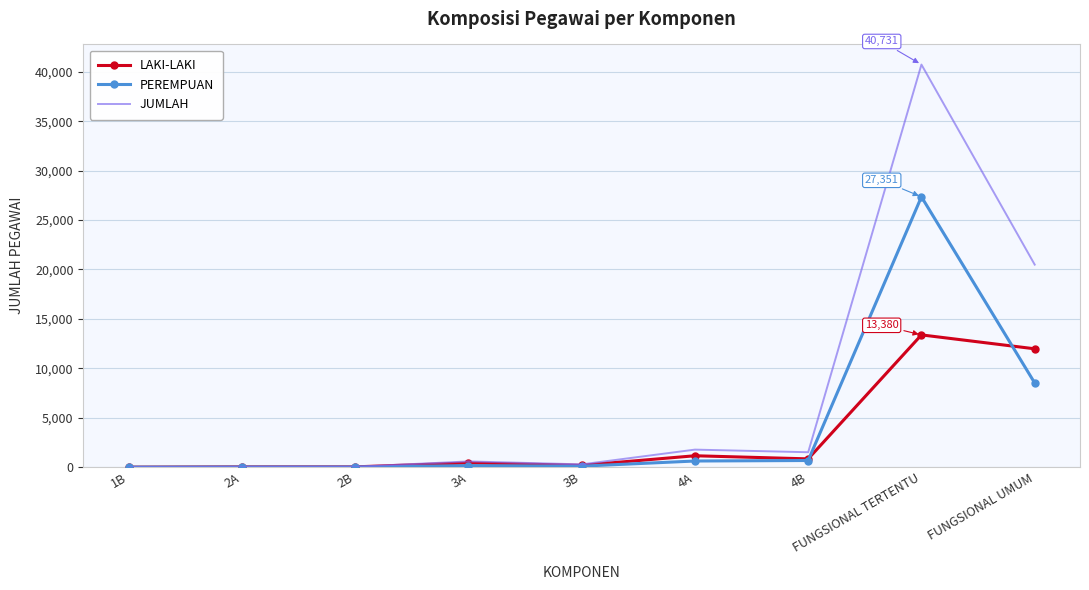

Rank the series by their average value, from lowest to highest.

LAKI-LAKI, PEREMPUAN, JUMLAH